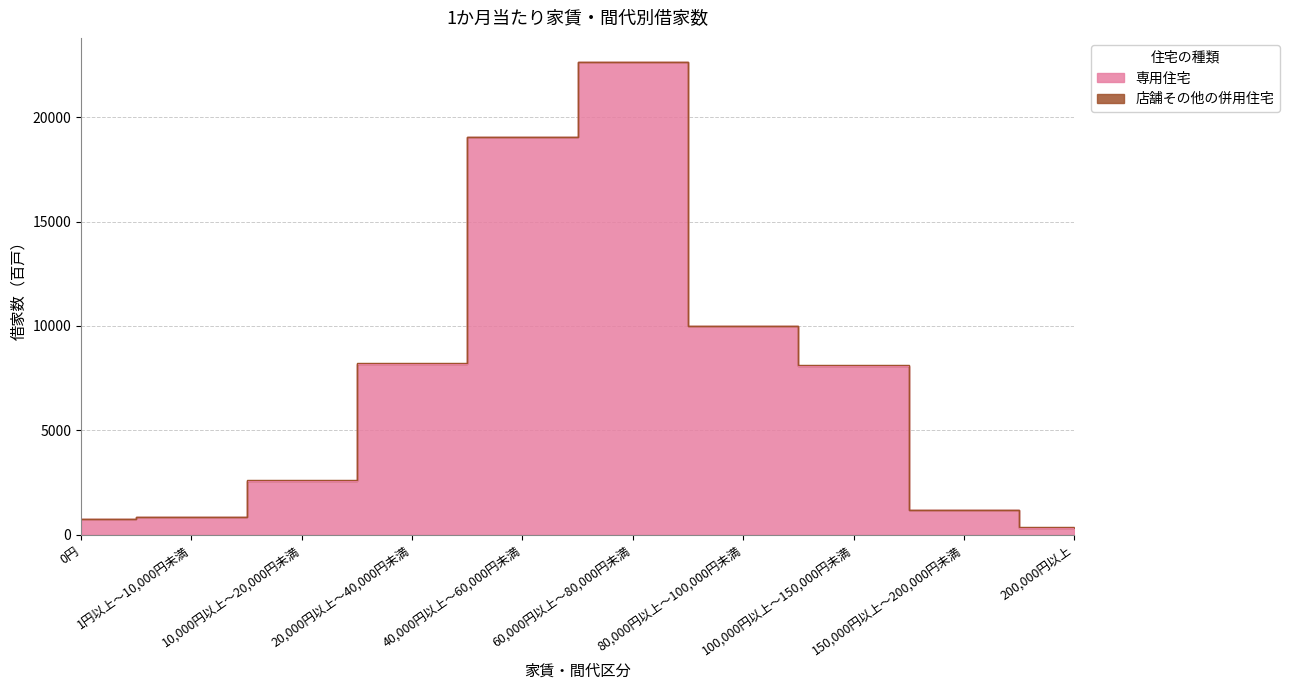

Does the chart display data point markers on the line(s)?

No